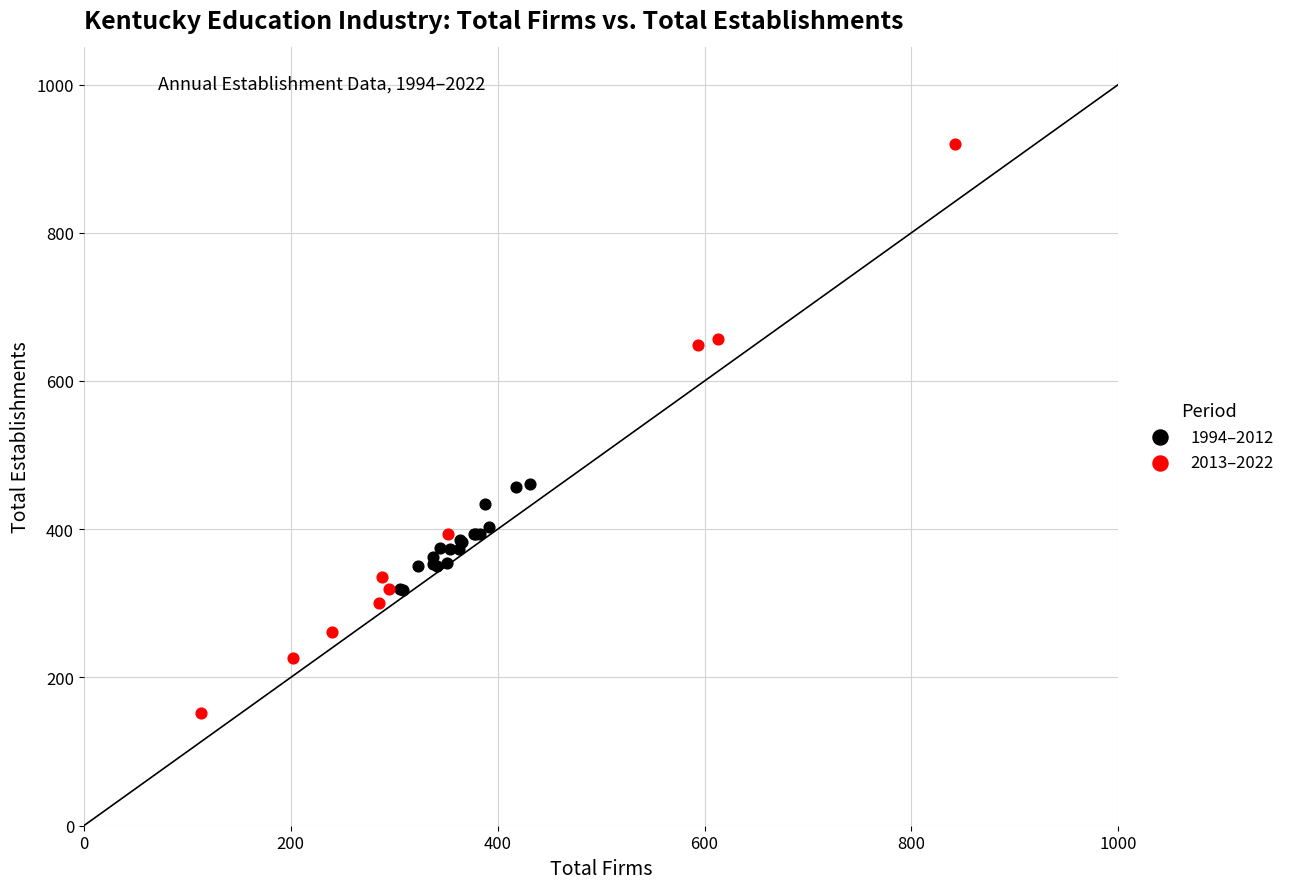

What are all the series names shown in the legend?

1994–2012, 2013–2022